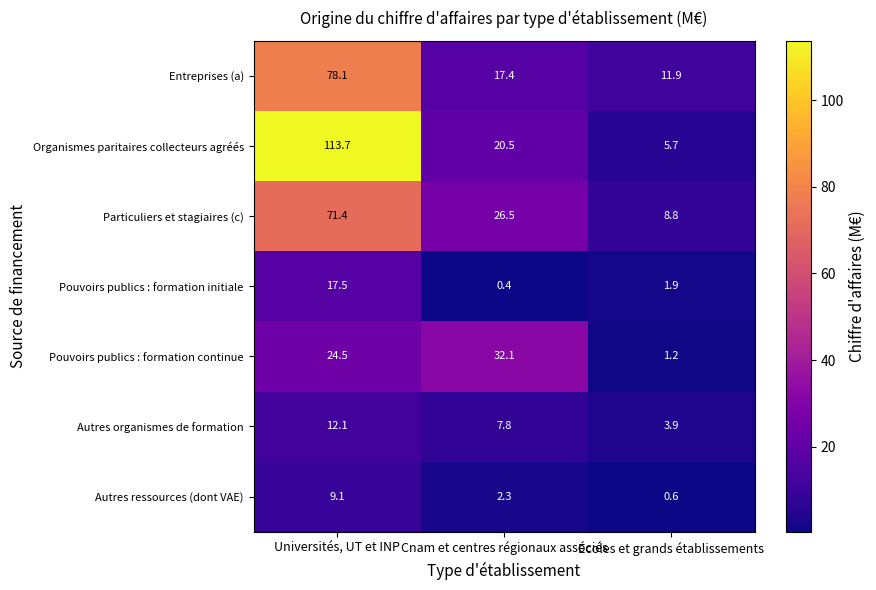

List the series in order of their peak value, lowest first.

Autres ressources (dont VAE), Autres organismes de formation, Pouvoirs publics : formation initiale, Pouvoirs publics : formation continue, Particuliers et stagiaires (c), Entreprises (a), Organismes paritaires collecteurs agréés